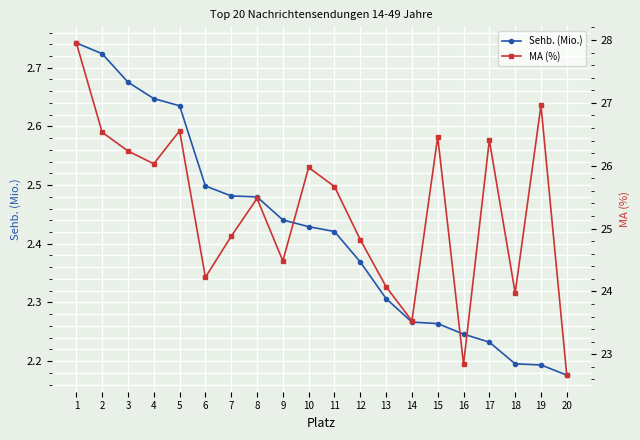

Rank the series at 2 from lowest to highest value.

Sehb. (Mio.), MA (%)